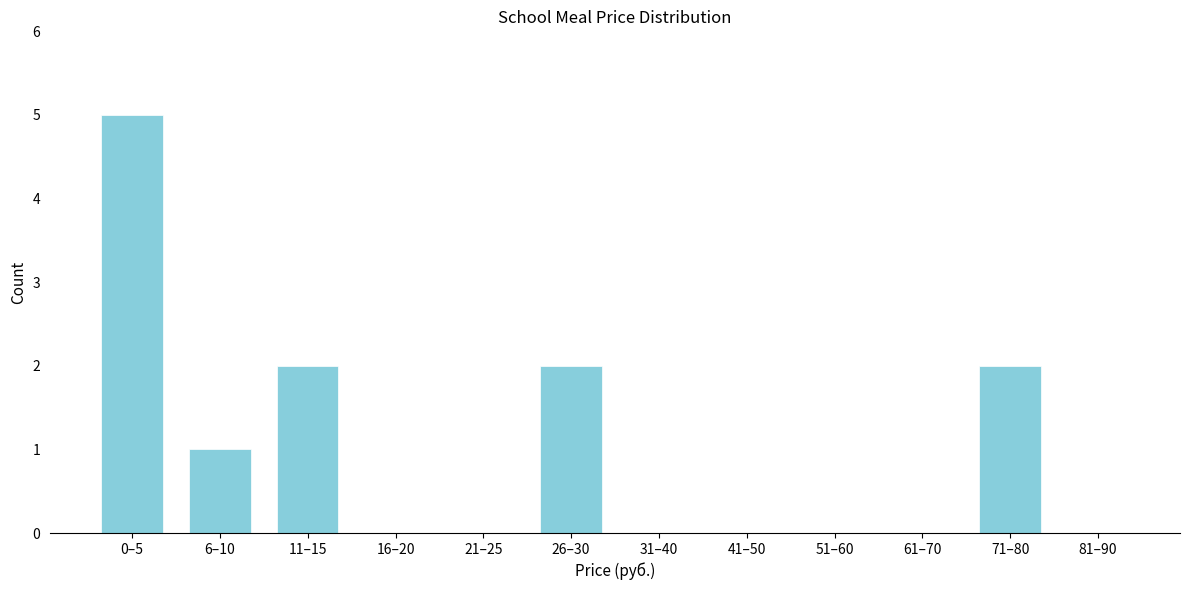

Reading right to left, extract all data points from this chart.

81–90=0	71–80=2	61–70=0	51–60=0	41–50=0	31–40=0	26–30=2	21–25=0	16–20=0	11–15=2	6–10=1	0–5=5